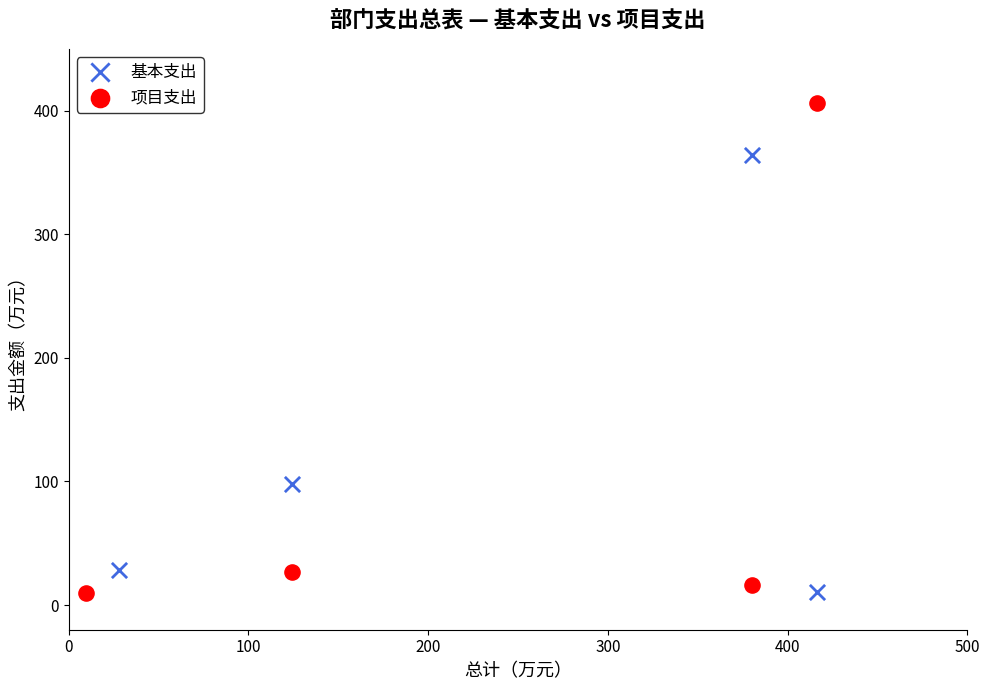

Which series contains the highest Y value?

项目支出